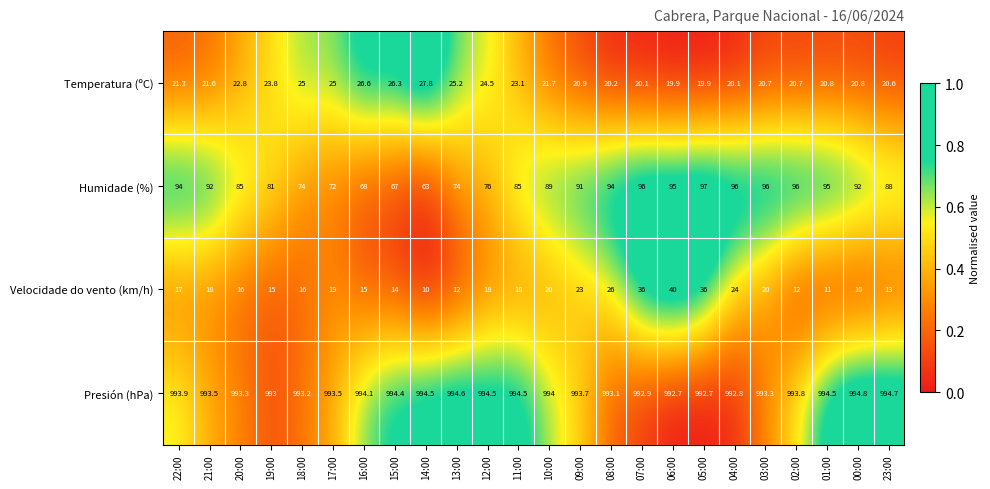

What is the difference between the highest and lowest values at 01:00?

983.5